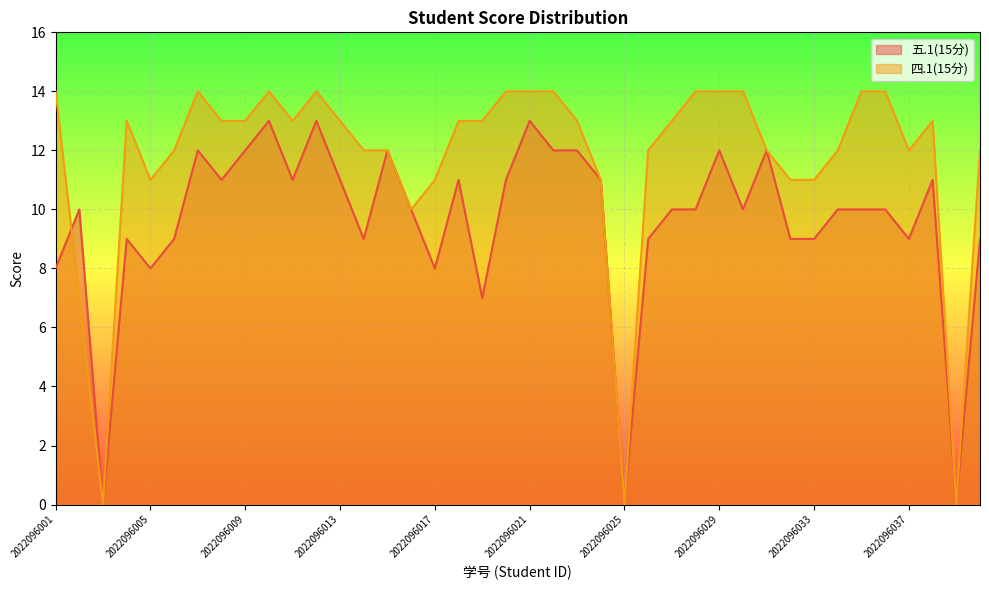

At which category does 五.1(15分) reach its first local valley?

2022096003